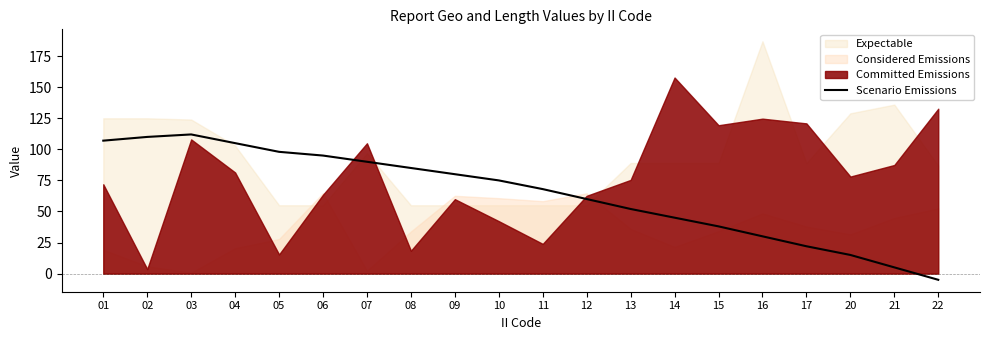

At which label is the value closest to 53?

13